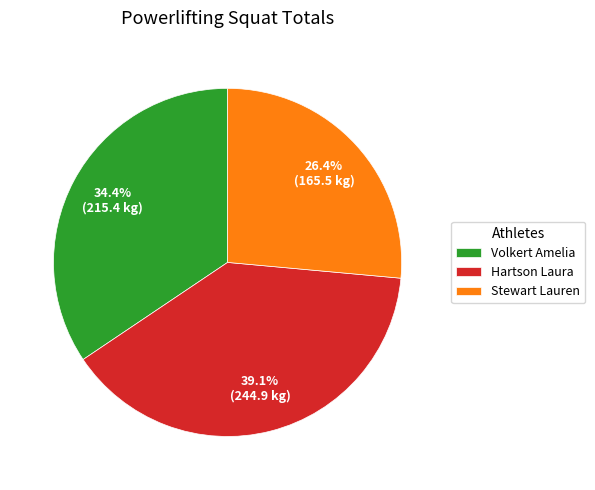

What percentage is the Hartson Laura slice, to the nearest percent?

39%